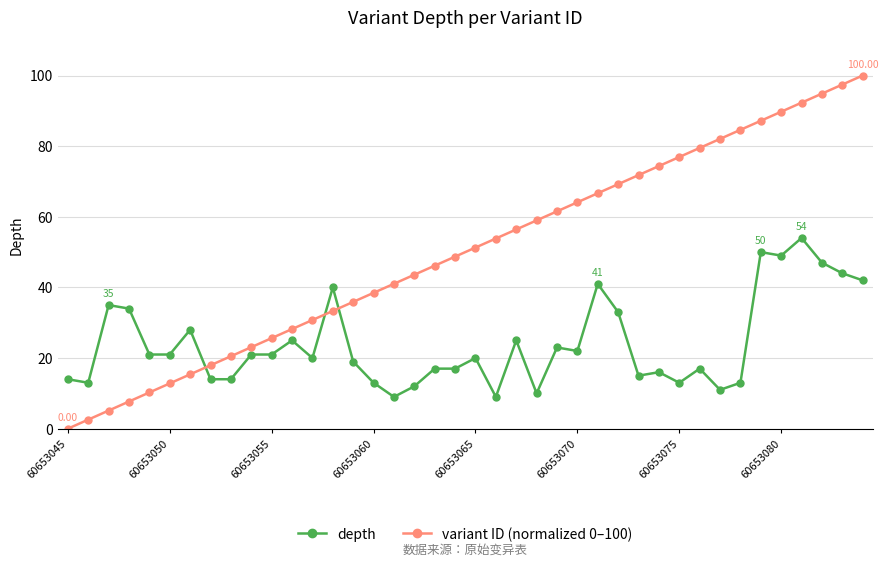

Which series has the largest total across all categories?

variant ID (normalized 0–100)